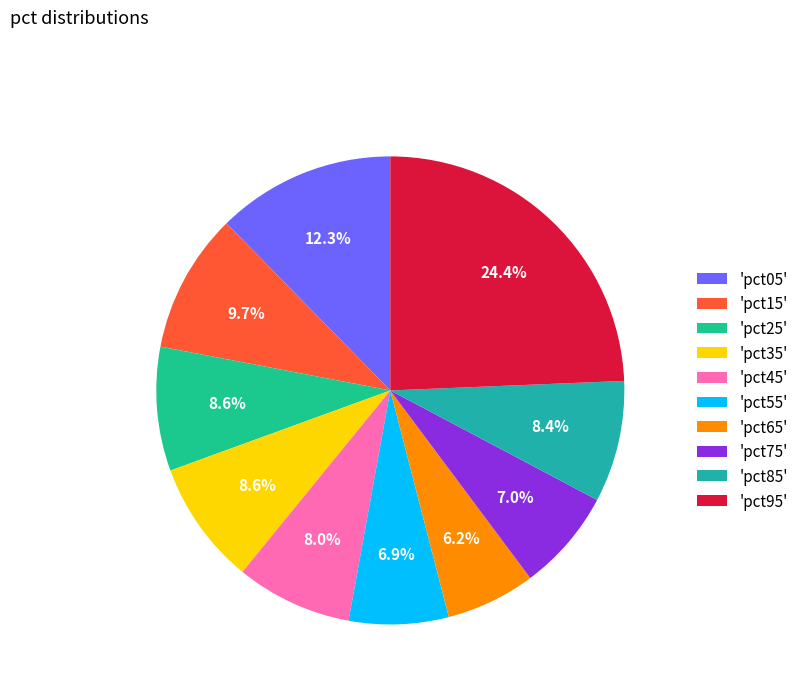

To the nearest percent, what is the difference between the largest and smallest slice percentages?

18%